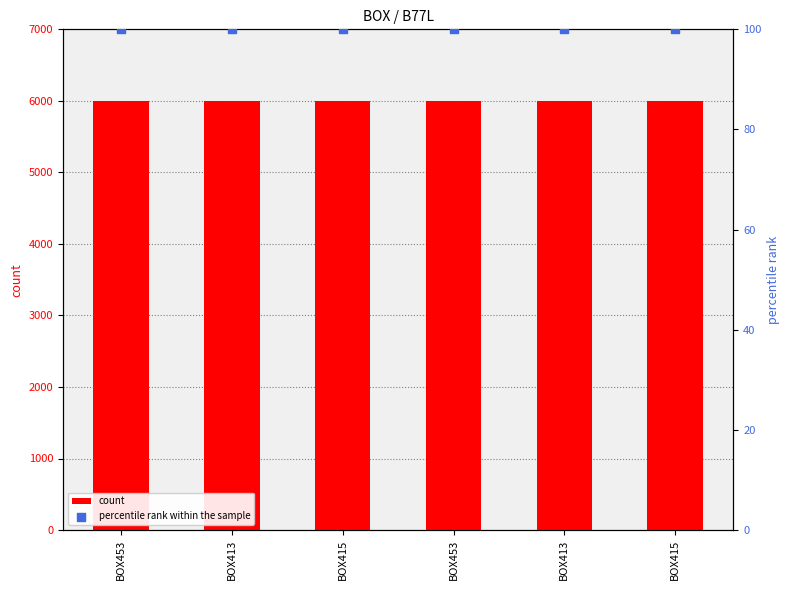

Which series has the largest Y range (max minus min)?

count